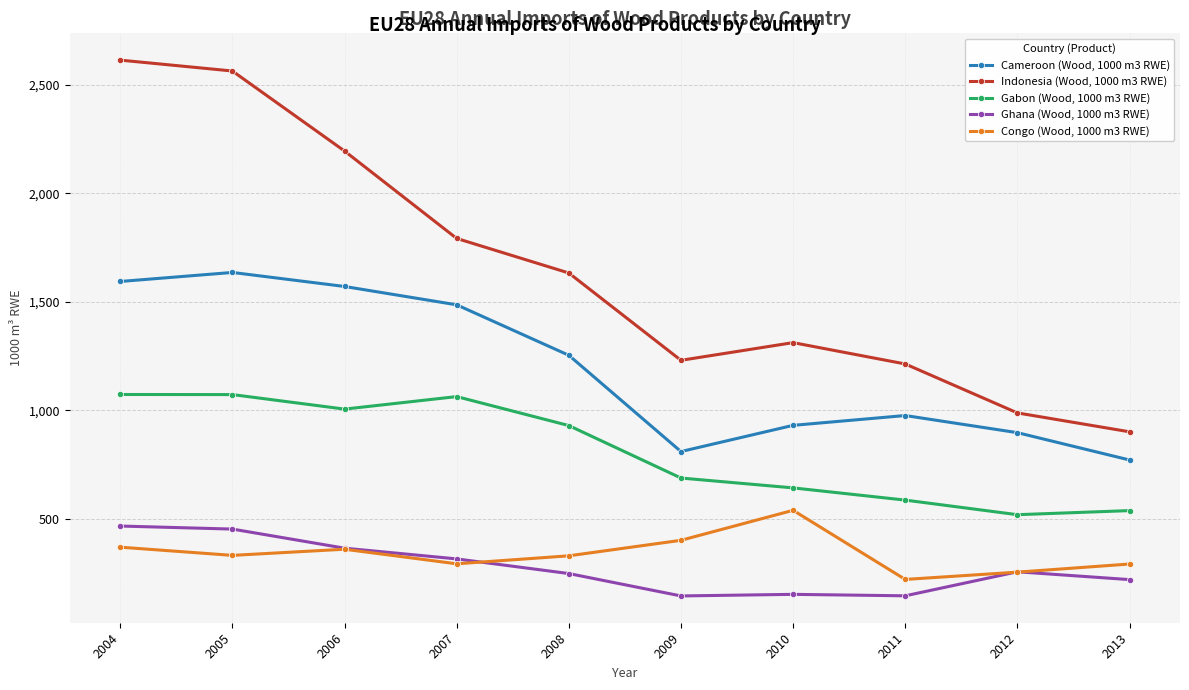

Rank the series by their maximum value, from lowest to highest.

Ghana (Wood, 1000 m3 RWE), Congo (Wood, 1000 m3 RWE), Gabon (Wood, 1000 m3 RWE), Cameroon (Wood, 1000 m3 RWE), Indonesia (Wood, 1000 m3 RWE)